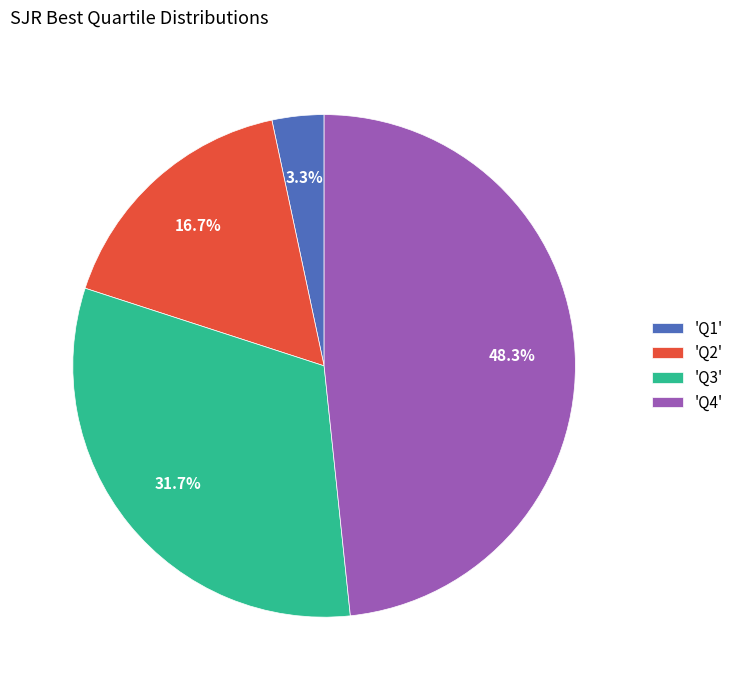

How much of the chart is everything except 'Q2'?

83.3%